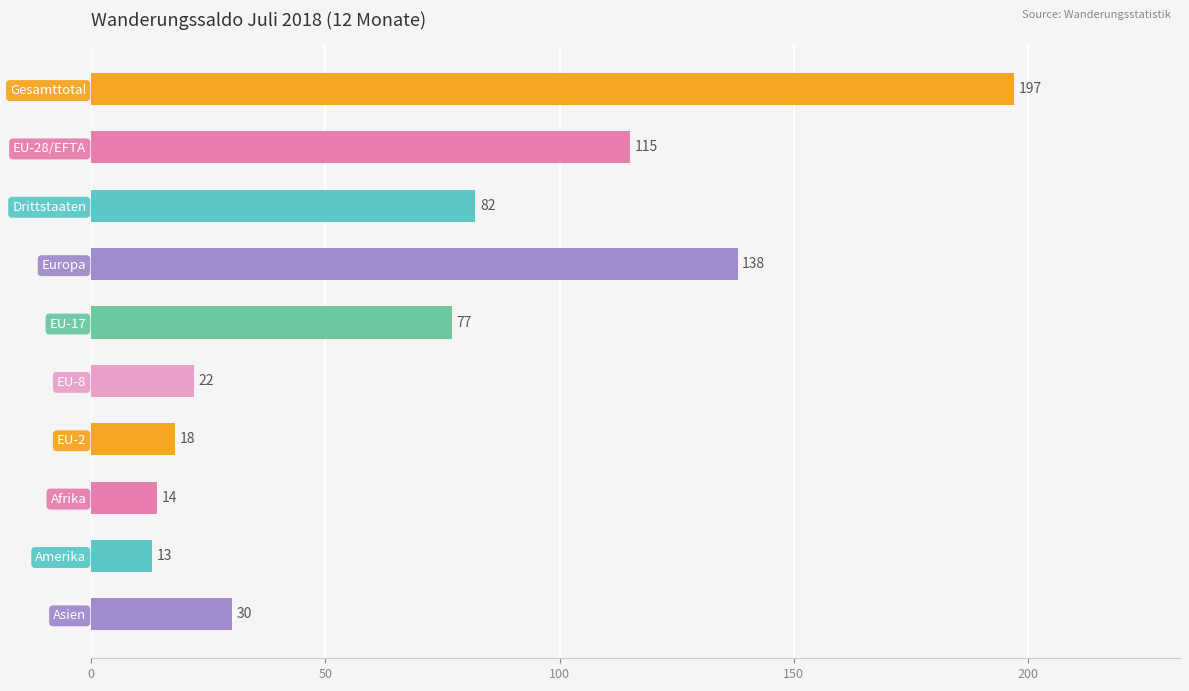

Reading bottom to top, what are all the values shown in this chart?

30	13	14	18	22	77	138	82	115	197